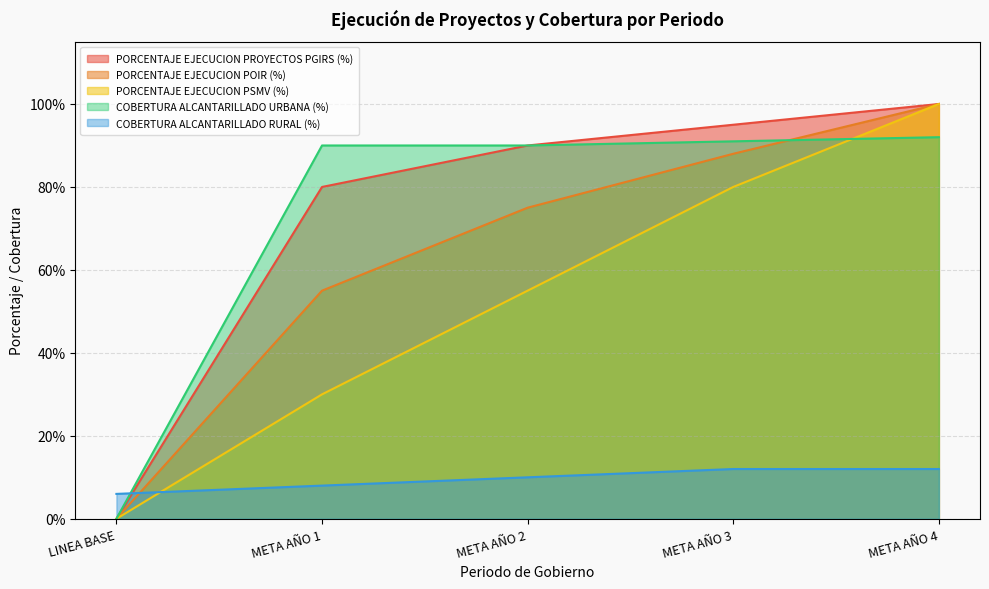

What is the label of the 3rd point from the right?

META AÑO 2